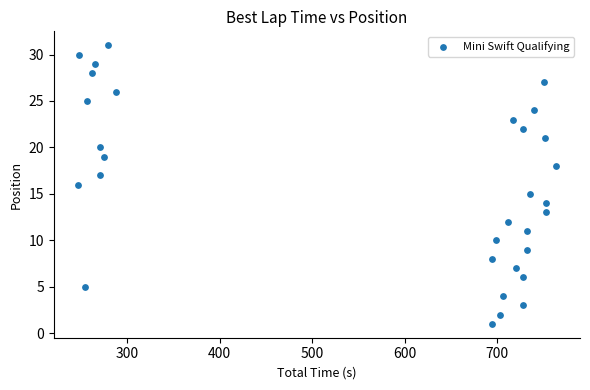

What is the range of Y values (max minus min)?

30